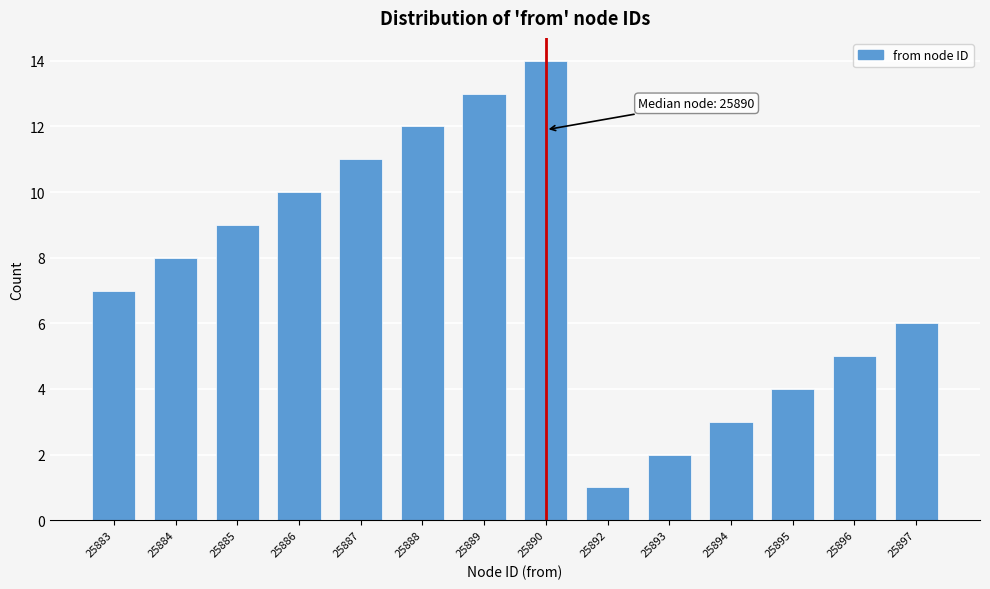

Reading left to right, what are all the values shown in this chart?

25883=7	25884=8	25885=9	25886=10	25887=11	25888=12	25889=13	25890=14	25892=1	25893=2	25894=3	25895=4	25896=5	25897=6